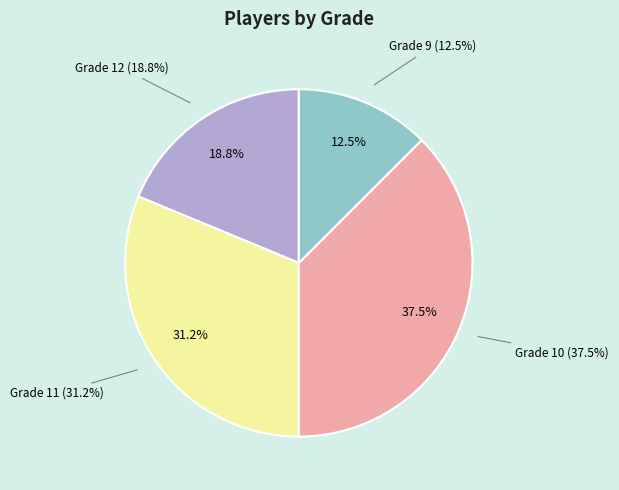

Count the number of slices in the pie.

4